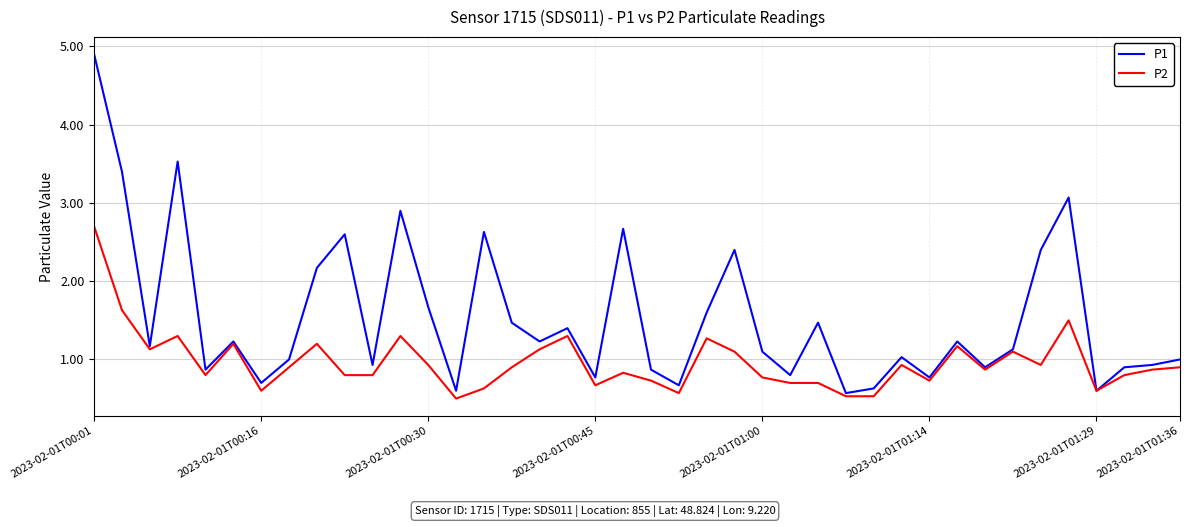

What is the minimum value shown in the chart?

0.5